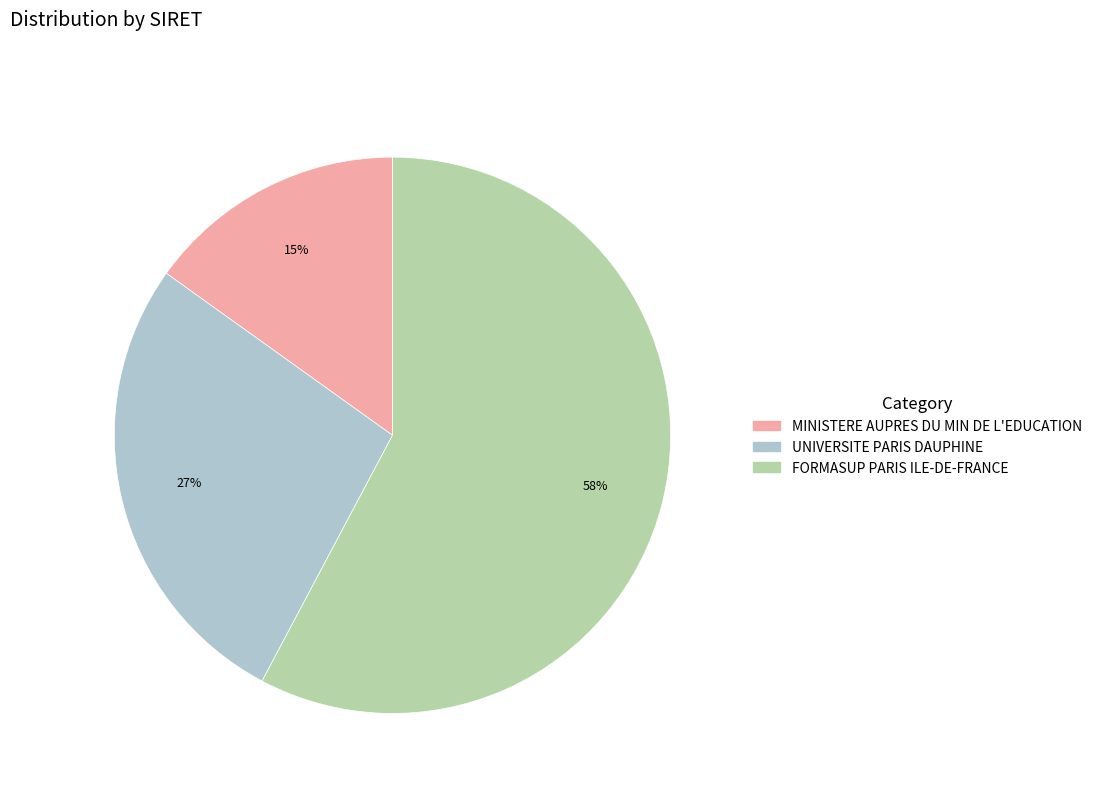

Does UNIVERSITE PARIS DAUPHINE account for over 50% of the chart?

No